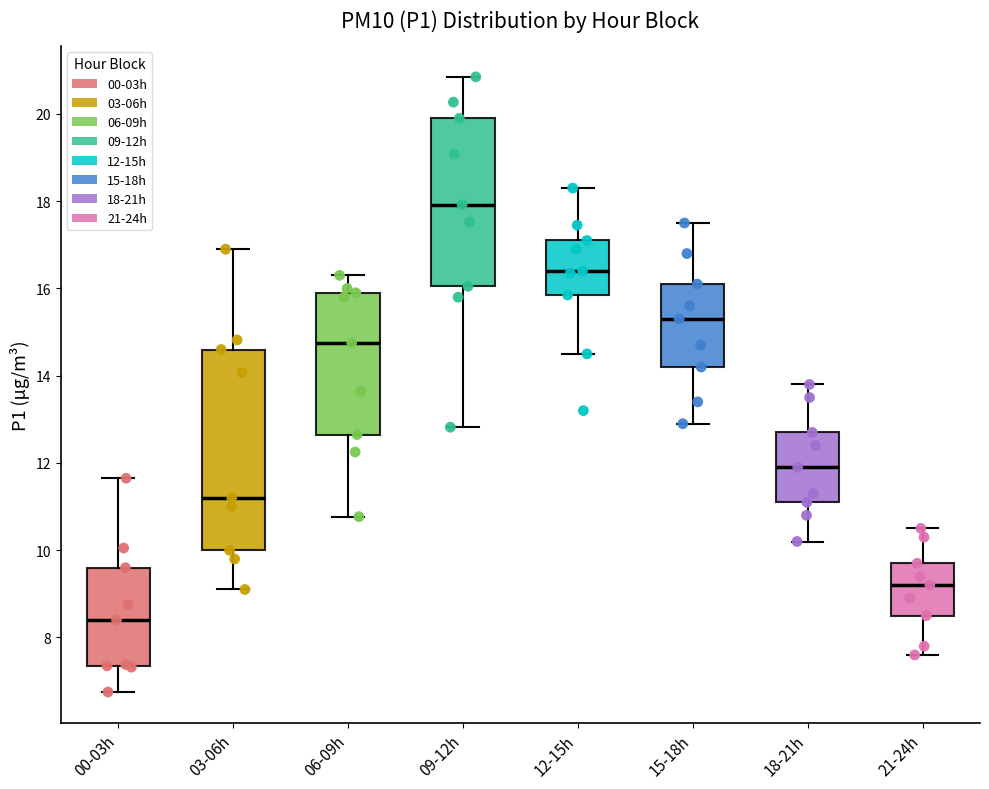

Reading left to right, read every box against the y-axis: the position of its median line, the range the box covers, and the ends of its whiskers. The values are not printed on the chart, so give them approximately, as read against the axis.

00-03h: median 8.4, box 7.4 to 9.6, whiskers 6.8 to 11.6
03-06h: median 11.2, box 10.0 to 14.6, whiskers 9.2 to 17.0
06-09h: median 14.8, box 12.6 to 16.0, whiskers 10.8 to 16.4
09-12h: median 18.0, box 16.0 to 20.0, whiskers 12.8 to 20.8
12-15h: median 16.4, box 15.8 to 17.2, whiskers 14.6 to 18.4
15-18h: median 15.4, box 14.2 to 16.2, whiskers 13.0 to 17.6
18-21h: median 12.0, box 11.2 to 12.8, whiskers 10.2 to 13.8
21-24h: median 9.2, box 8.6 to 9.8, whiskers 7.6 to 10.6